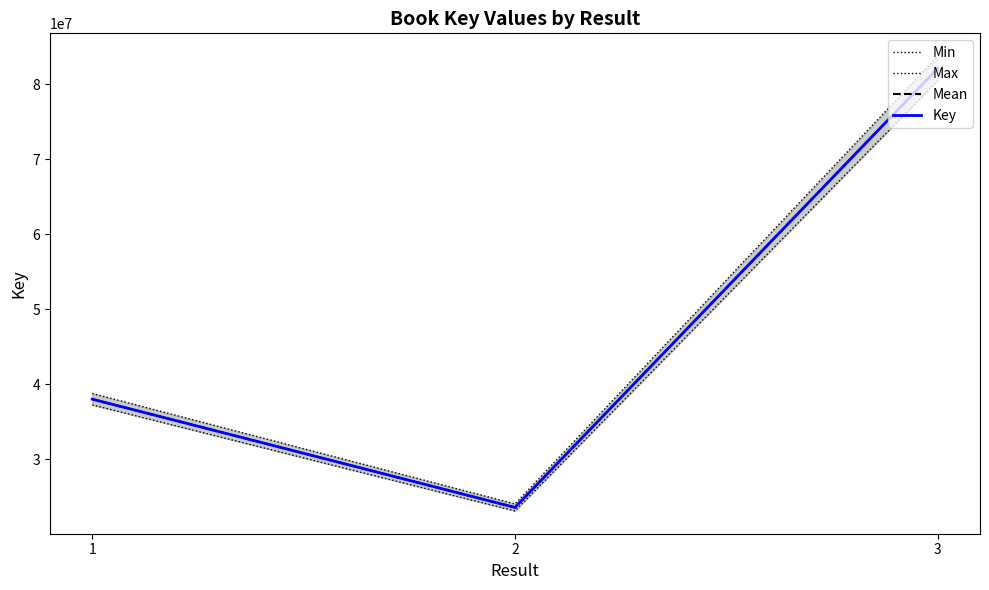

Rank the series by their maximum value, from highest to lowest.

Max, Mean, Key, Min